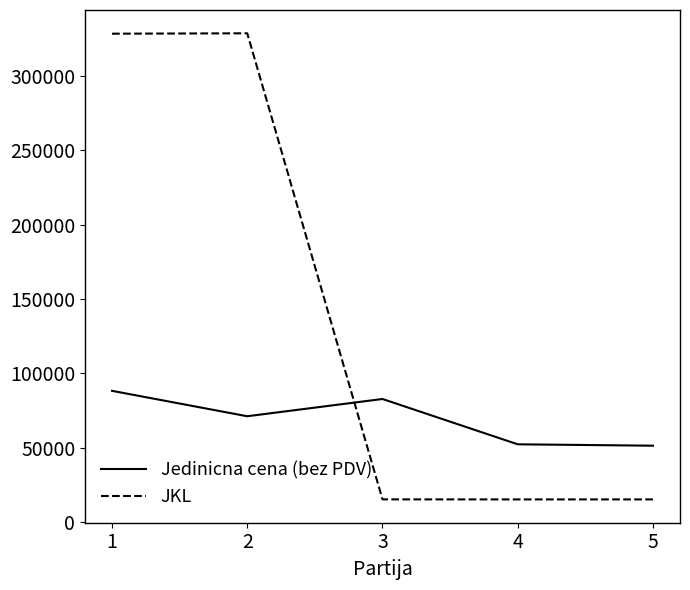

What is the difference between the maximum and minimum values in the JKL series?

313528.0